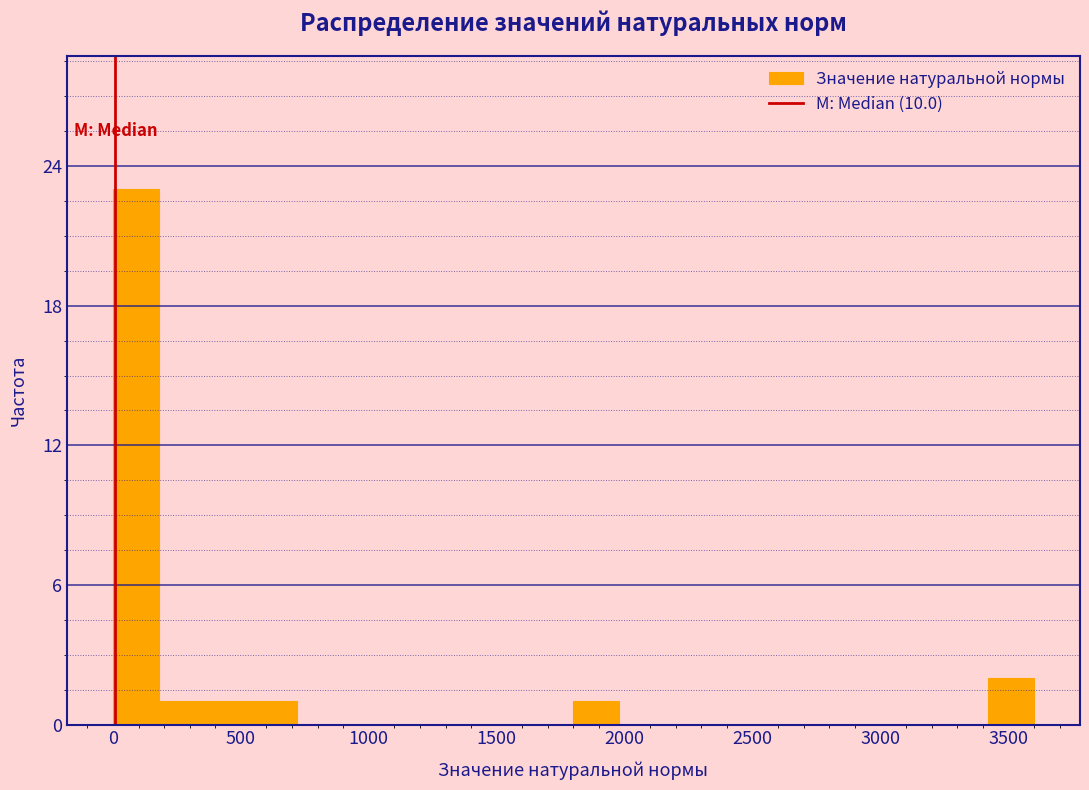

Around what value on the x-axis is the tallest bar? Give the approximate position of its centre, as read against the axis.

100